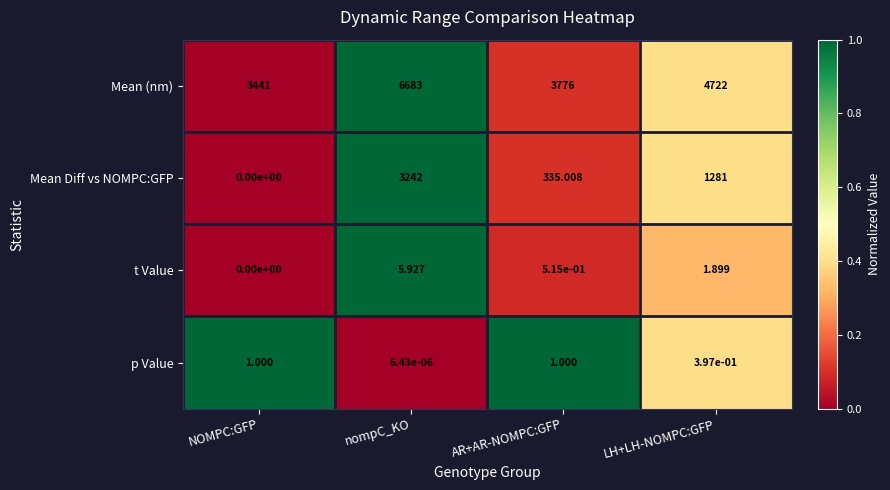

List the series in order of their peak value, lowest first.

p Value, t Value, Mean Diff vs NOMPC:GFP, Mean (nm)